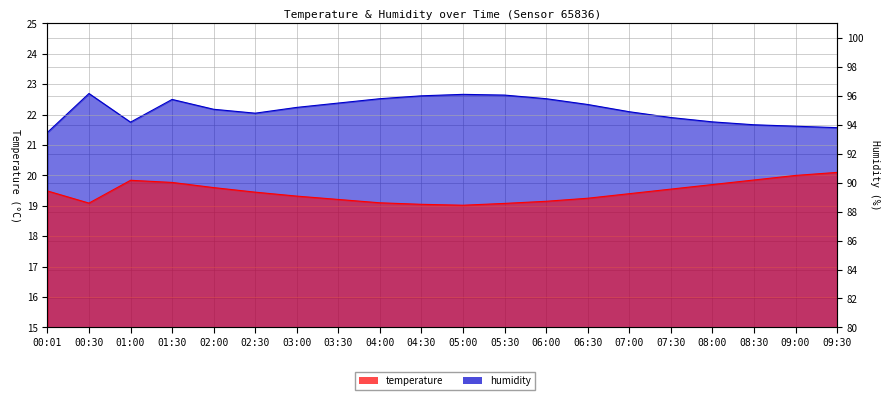

Rank the series at 05:30 from lowest to highest value.

temperature, humidity